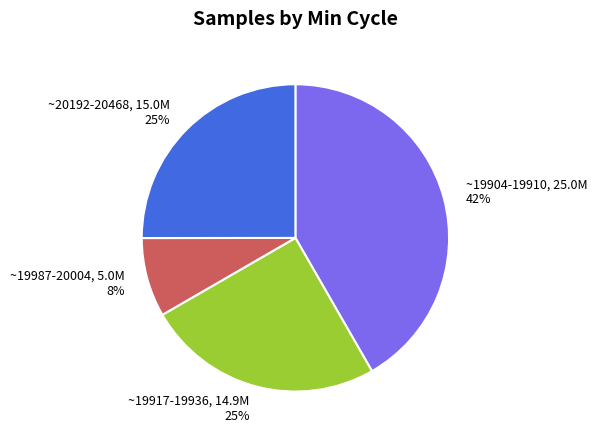

True or false: ~20192-20468, 15.0M 25% accounts for 14% of the total.

False